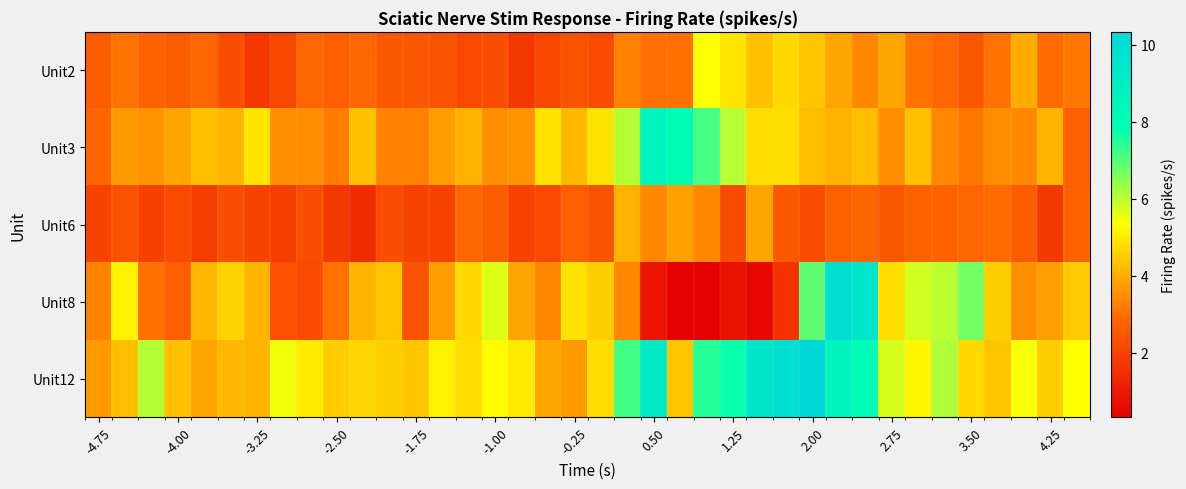

Rank the series by their maximum value, from highest to lowest.

Unit12, Unit8, Unit3, Unit2, Unit6